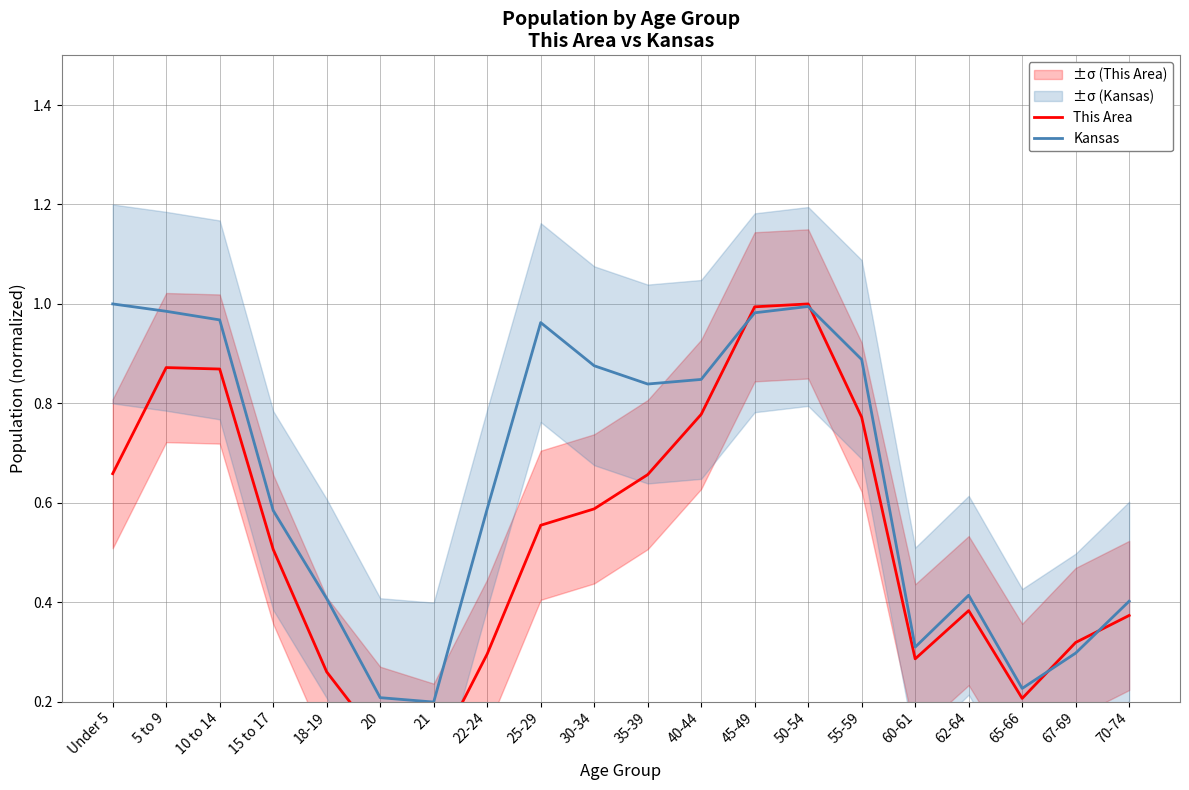

Reading left to right, what are all the values shown in this chart?

This Area: 0.7	0.9	0.9	0.5	0.3	0.1	0.1	0.3	0.6	0.6	0.7	0.8	1.0	1.0	0.8	0.3	0.4	0.2	0.3	0.4
Kansas: 1.0	1.0	1.0	0.6	0.4	0.2	0.2	0.6	1.0	0.9	0.8	0.8	1.0	1.0	0.9	0.3	0.4	0.2	0.3	0.4